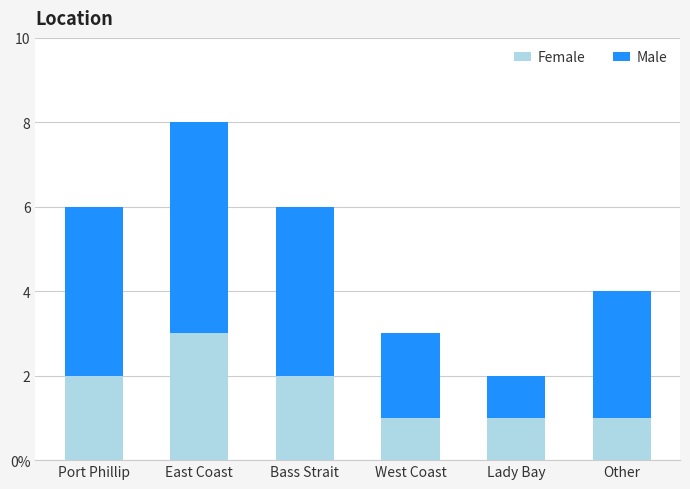

What position from the right is Bass Strait?

4